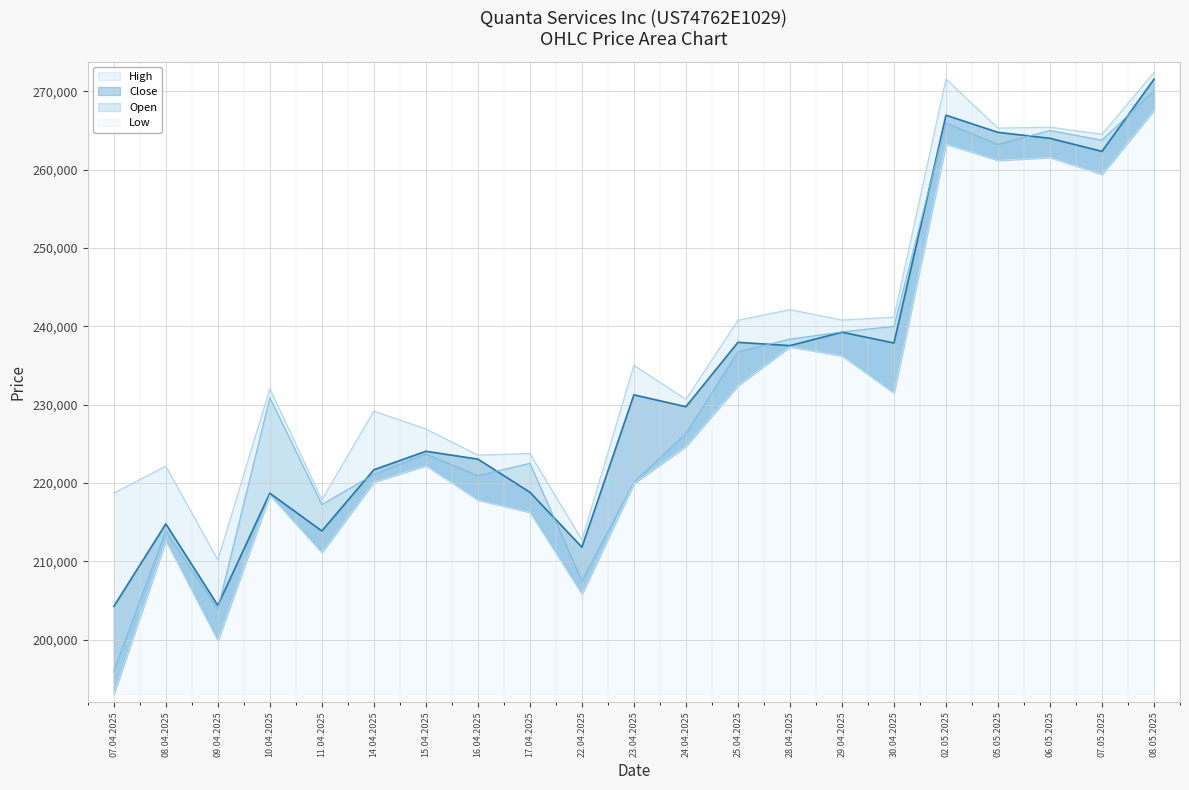

Reading right to left, extract all data points from this chart.

High: 272411	264503	265411	265293	271558	241161	240788	242118	240769	230684	235008	212736	223755	223547	226888	229168	217851	232029	210188	222137	218705
Close: 271537	262321	263989	264753	266938	237861	239237	237525	237945	229727	231242	211801	218808	223036	224037	221676	213868	218680	204370	214766	204229
Open: 270100	263753	264985	263223	265949	239992	239278	238350	236717	226310	220088	207495	222501	220930	223690	221073	217241	230875	203889	213842	195989
Low: 267592	259389	261560	261182	263267	231479	236228	237383	232422	224676	219929	205813	216253	217828	222219	220112	211109	218441	199870	212623	193027